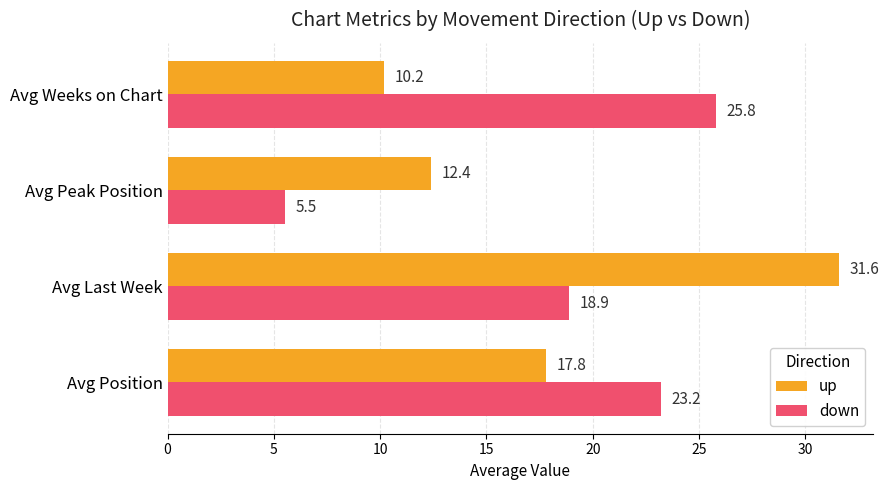

Rank the series by their average value, from lowest to highest.

up, down